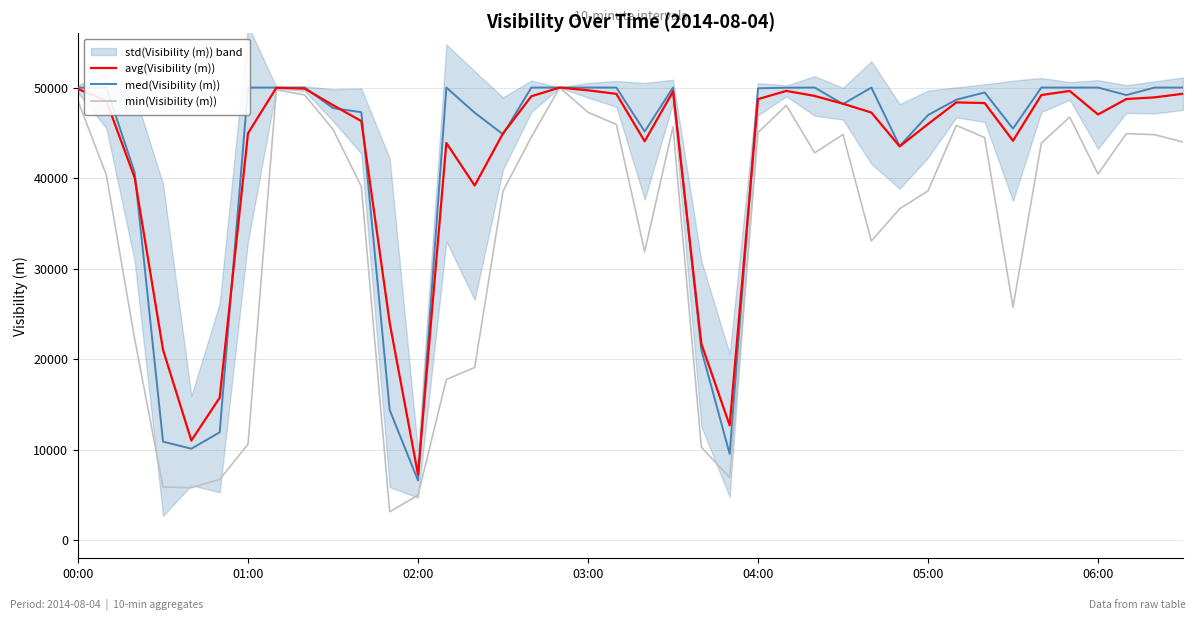

How many lines are shown in the chart?

3